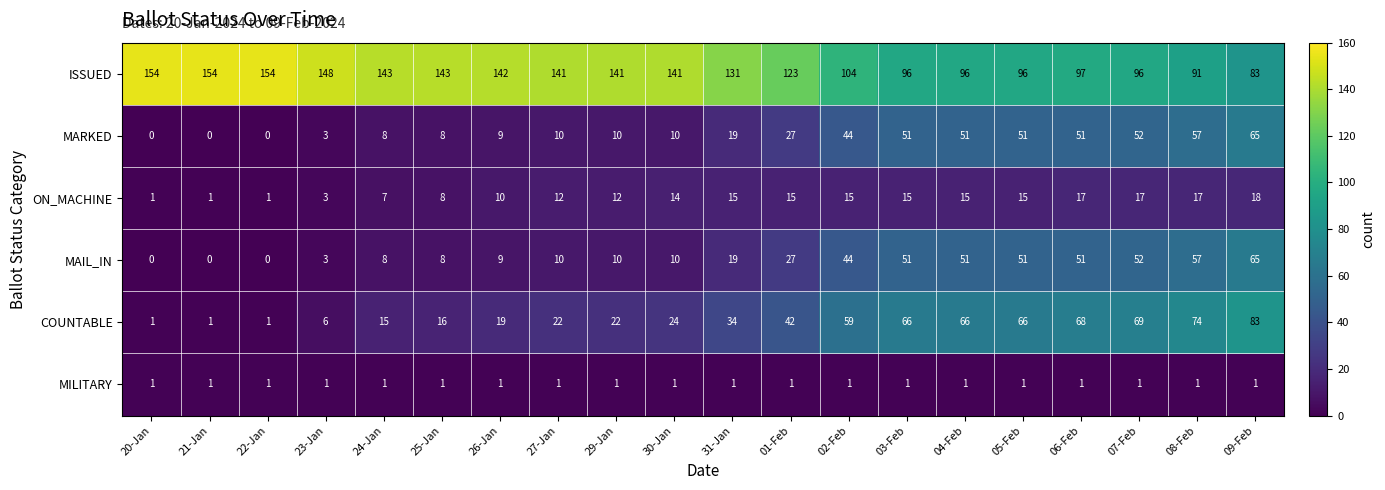

Which series has the largest range (max minus min)?

COUNTABLE